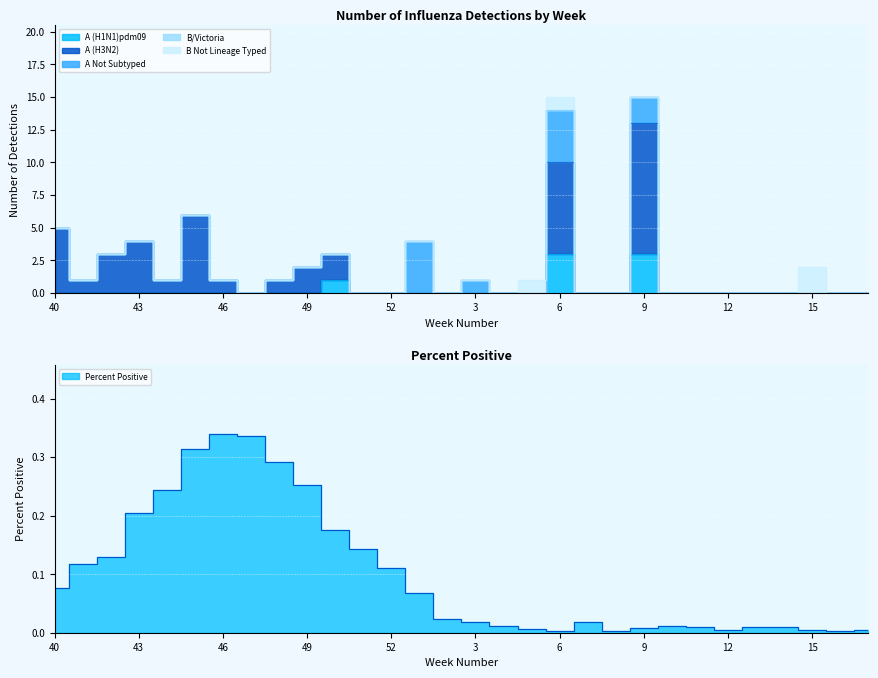

At 14, list the series in order from largest to smallest.

Percent Positive, A (H1N1)pdm09, A (H3N2)